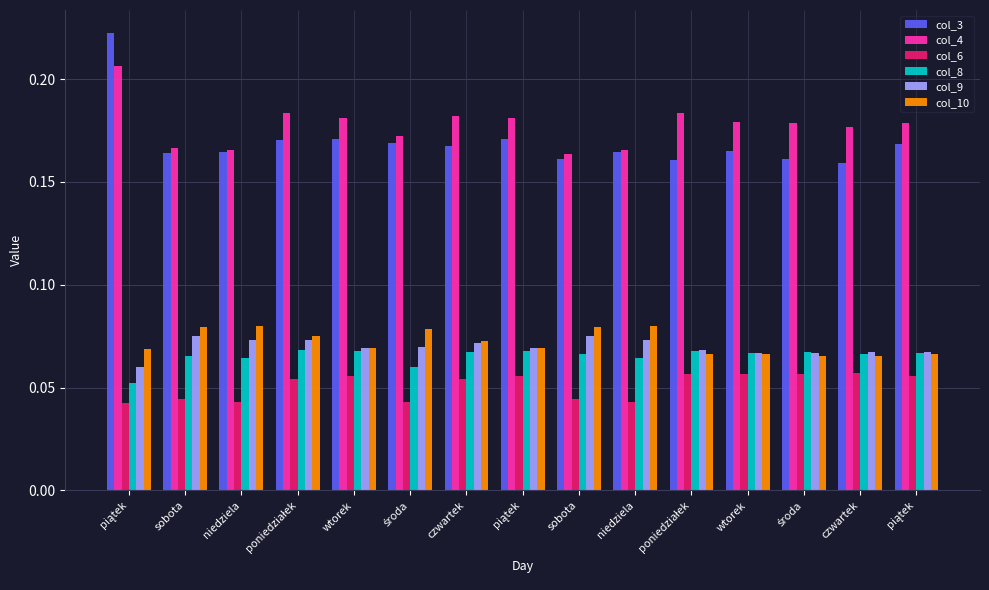

Reading right to left, what are all the values shown in this chart?

col_3: piątek=0.2	czwartek=0.2	środa=0.2	wtorek=0.2	poniedziałek=0.2	niedziela=0.2	sobota=0.2	piątek=0.2	czwartek=0.2	środa=0.2	wtorek=0.2	poniedziałek=0.2	niedziela=0.2	sobota=0.2	piątek=0.2
col_4: piątek=0.2	czwartek=0.2	środa=0.2	wtorek=0.2	poniedziałek=0.2	niedziela=0.2	sobota=0.2	piątek=0.2	czwartek=0.2	środa=0.2	wtorek=0.2	poniedziałek=0.2	niedziela=0.2	sobota=0.2	piątek=0.2
col_6: piątek=0.1	czwartek=0.1	środa=0.1	wtorek=0.1	poniedziałek=0.1	niedziela=0.0	sobota=0.0	piątek=0.1	czwartek=0.1	środa=0.0	wtorek=0.1	poniedziałek=0.1	niedziela=0.0	sobota=0.0	piątek=0.0
col_8: piątek=0.1	czwartek=0.1	środa=0.1	wtorek=0.1	poniedziałek=0.1	niedziela=0.1	sobota=0.1	piątek=0.1	czwartek=0.1	środa=0.1	wtorek=0.1	poniedziałek=0.1	niedziela=0.1	sobota=0.1	piątek=0.1
col_9: piątek=0.1	czwartek=0.1	środa=0.1	wtorek=0.1	poniedziałek=0.1	niedziela=0.1	sobota=0.1	piątek=0.1	czwartek=0.1	środa=0.1	wtorek=0.1	poniedziałek=0.1	niedziela=0.1	sobota=0.1	piątek=0.1
col_10: piątek=0.1	czwartek=0.1	środa=0.1	wtorek=0.1	poniedziałek=0.1	niedziela=0.1	sobota=0.1	piątek=0.1	czwartek=0.1	środa=0.1	wtorek=0.1	poniedziałek=0.1	niedziela=0.1	sobota=0.1	piątek=0.1